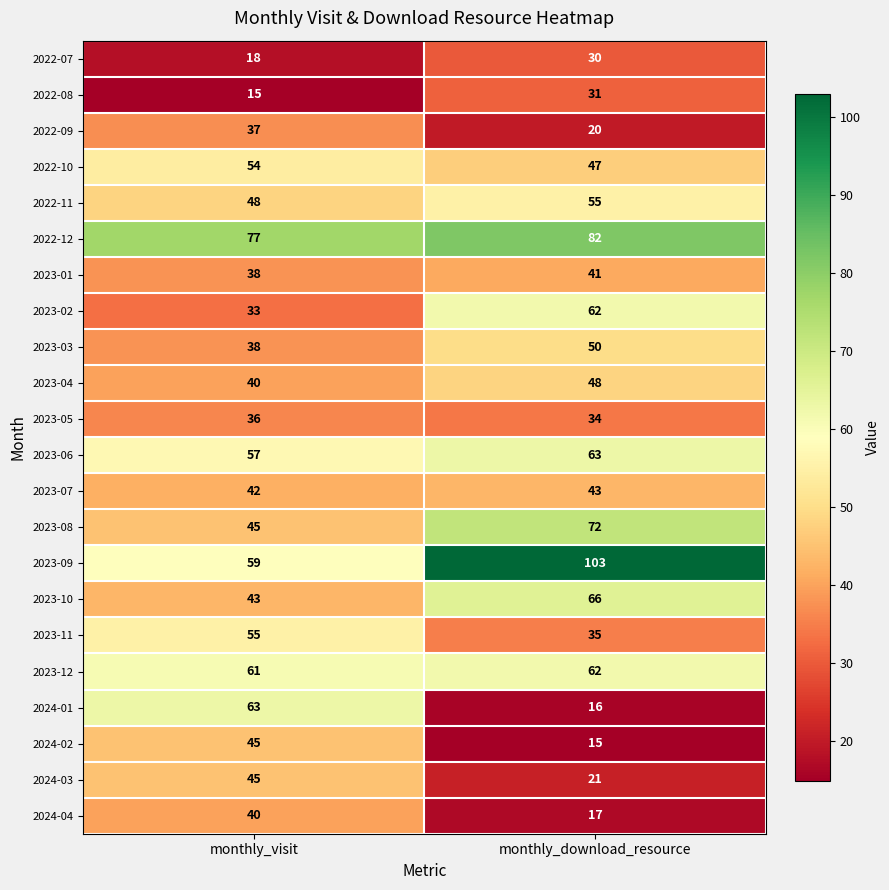

Count the number of categories in the chart.

2